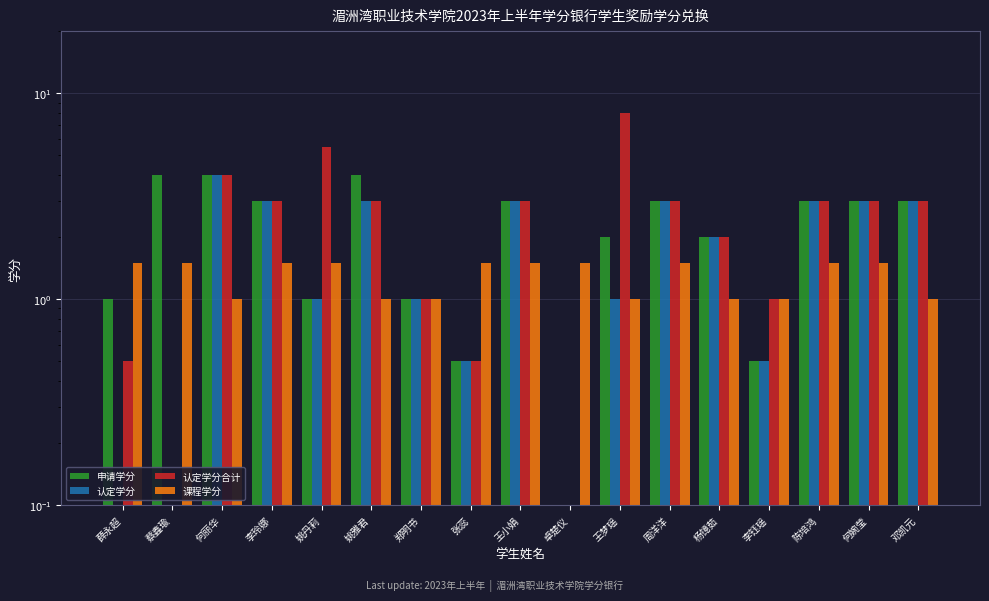

What is the value of the 申请学分 bar at the 11th from the left?

2.0